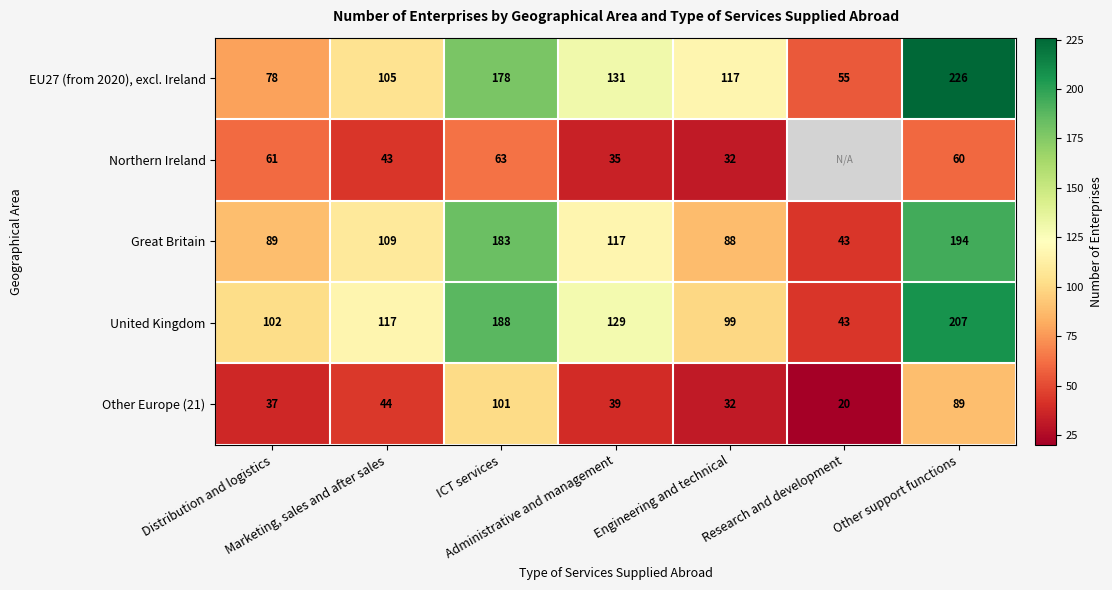

At which category is the sum across all series the highest?

Other support functions